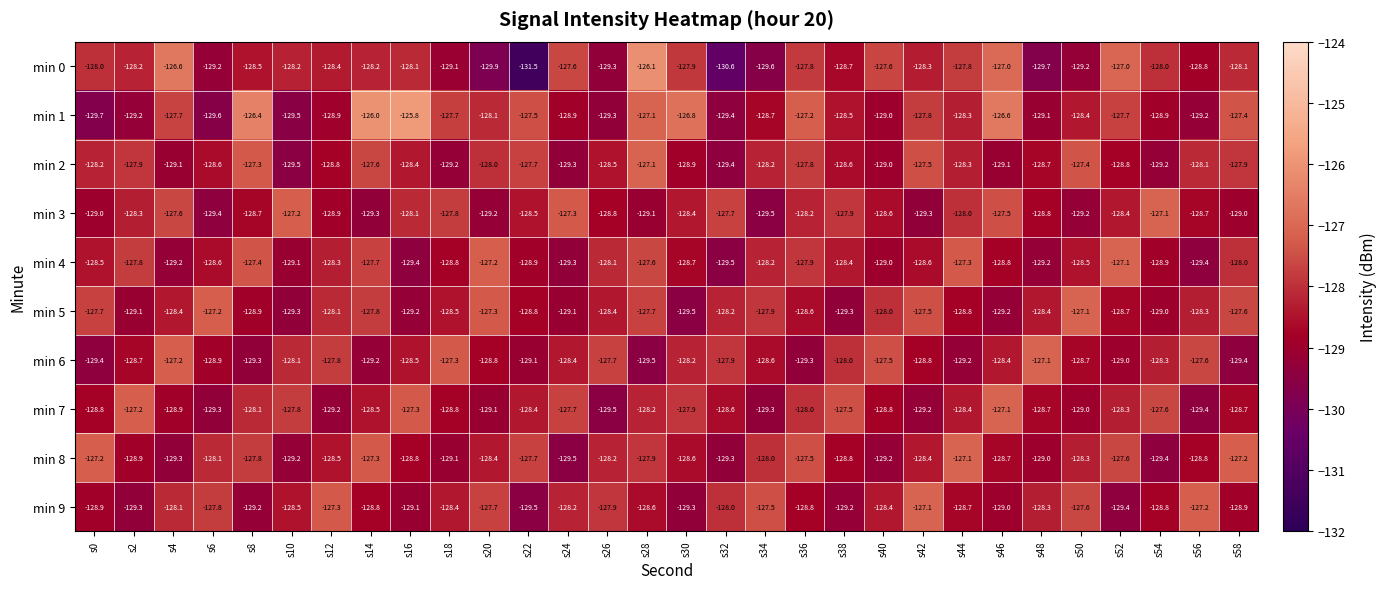

At s0, list the series in order from largest to smallest.

min 8, min 5, min 0, min 2, min 4, min 7, min 9, min 3, min 6, min 1